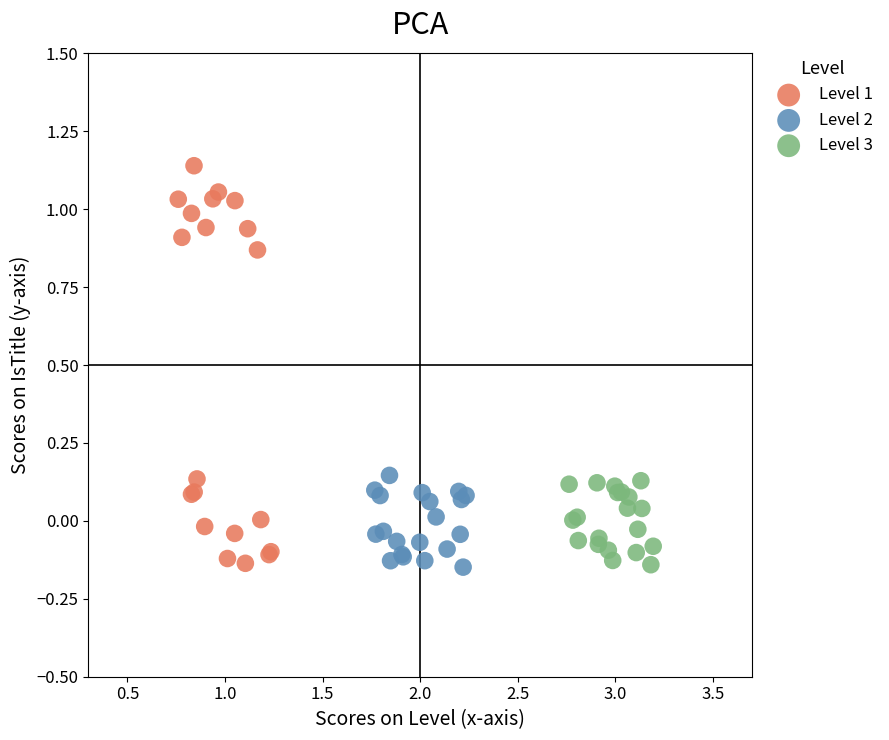

Which series has the largest Y range (max minus min)?

Level 1